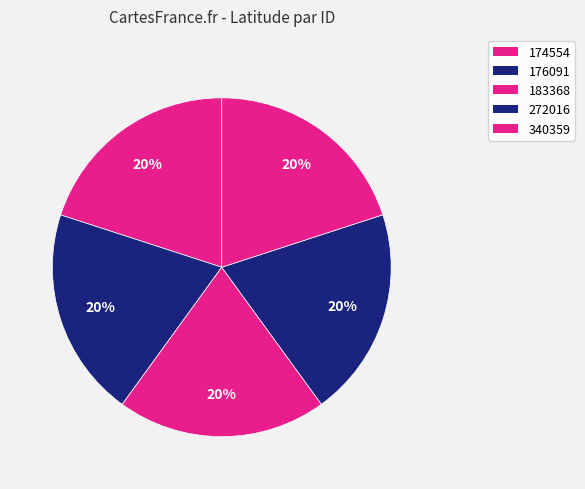

True or false: 183368 accounts for 30% of the total.

False